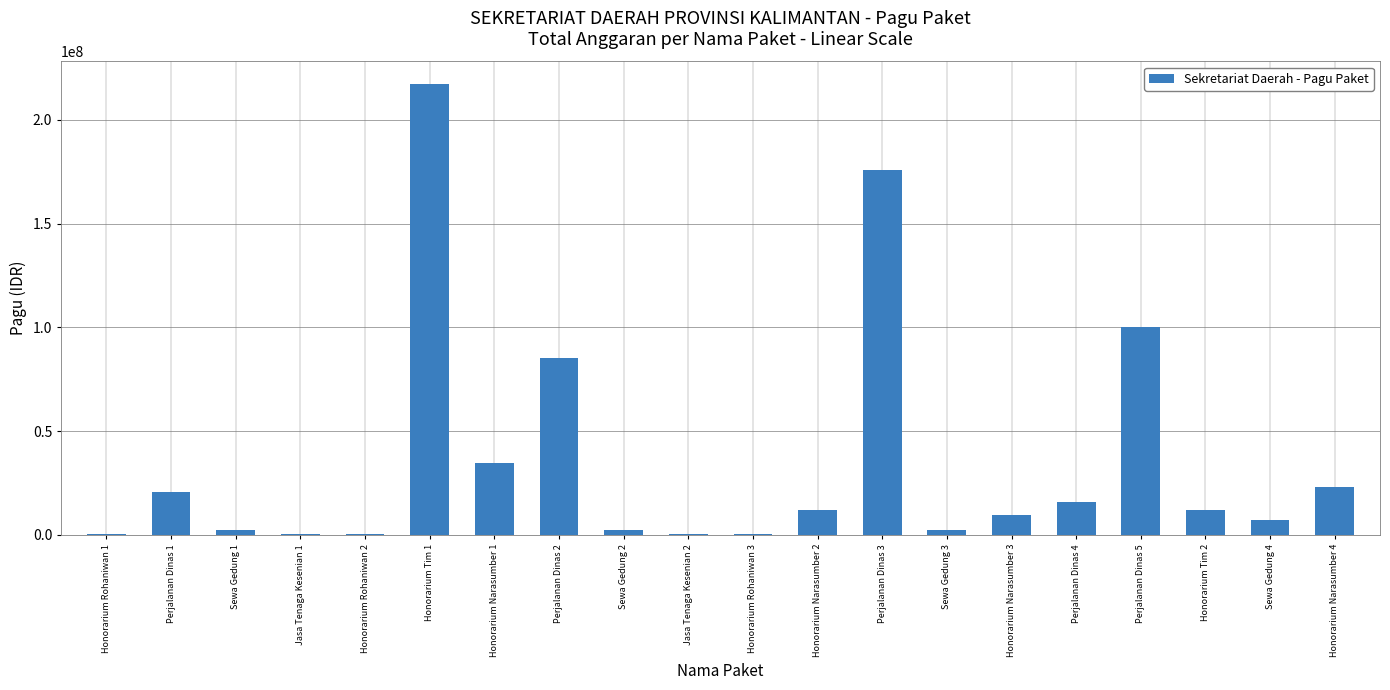

Is it true that the value at Perjalanan Dinas 4 is 15957000?

True